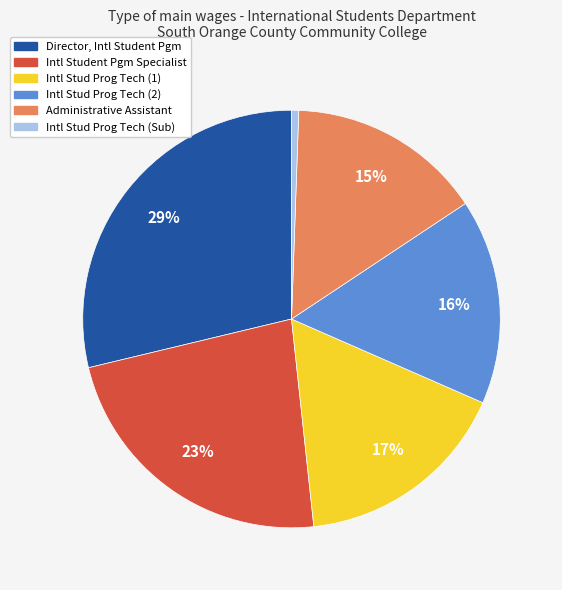

The Intl Student Pgm Specialist slice represents 23% of the pie. True or false?

True